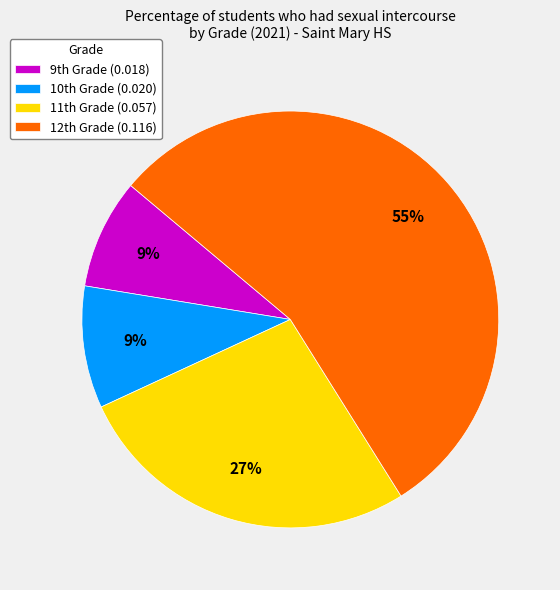

Is there any slice that represents more than half of the pie?

Yes